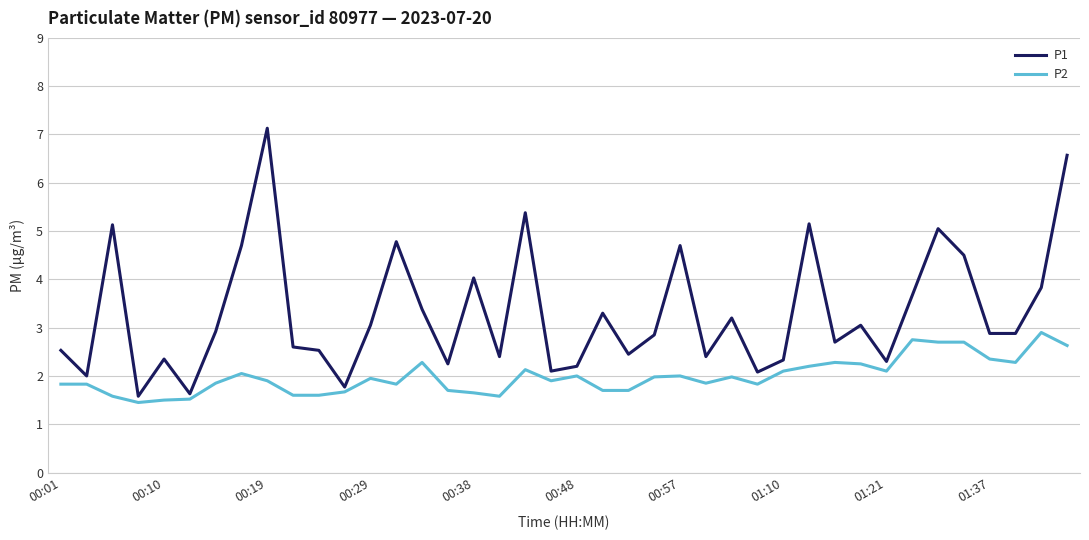

How many lines are shown in the chart?

2